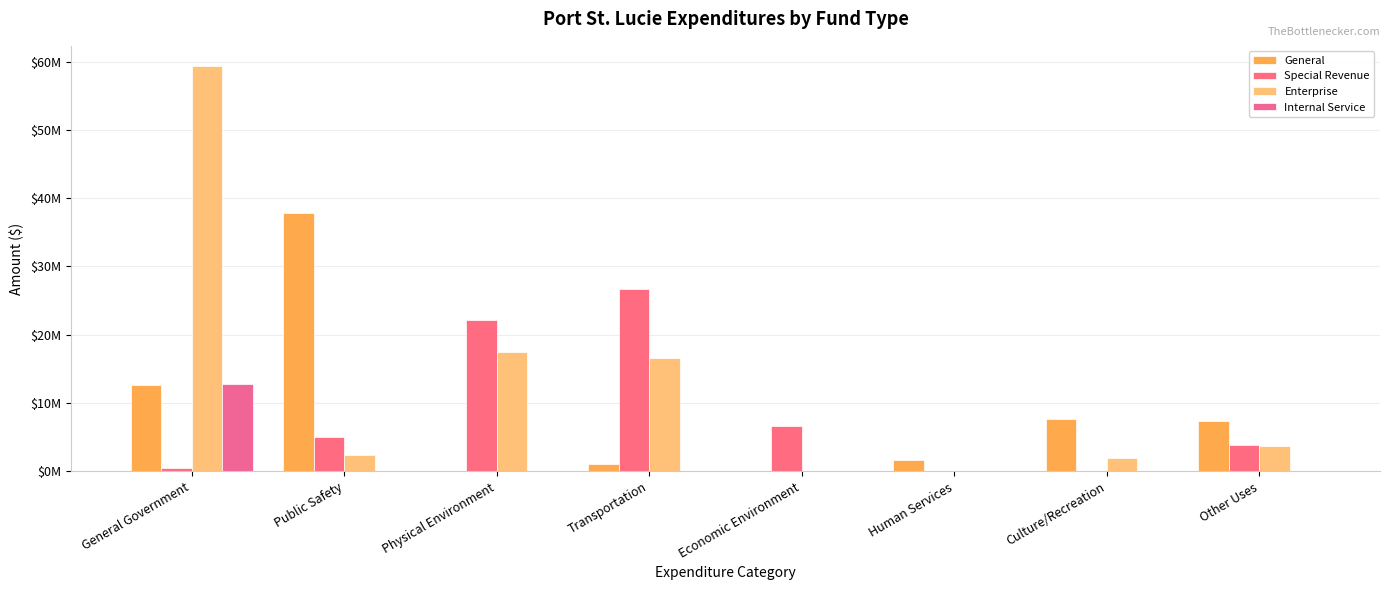

Read the General value at General Government, to the nearest 50.

12635900